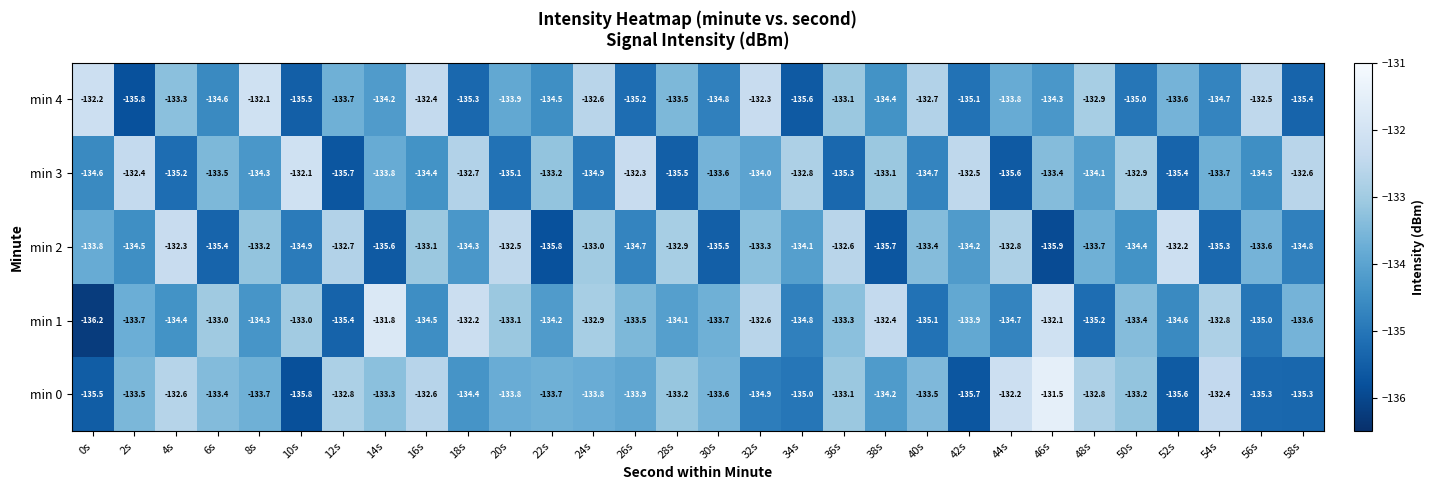

The min 3 series shows -134.7 at 40s. True or false?

True